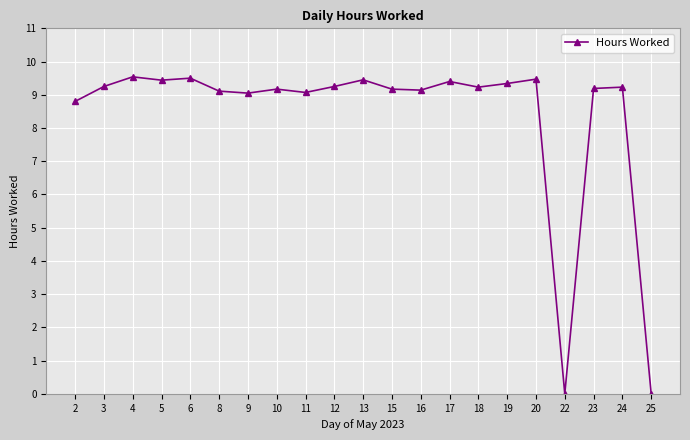

How many distinct data groups are displayed?

1